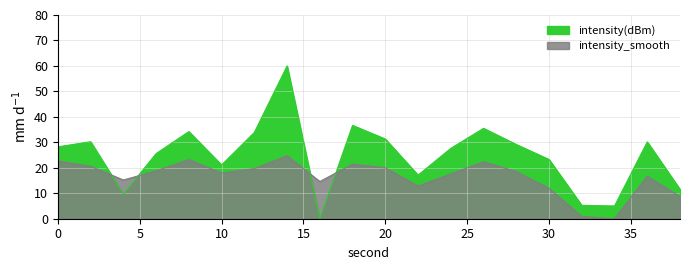

What value does the intensity_smooth series have at 12?

19.7